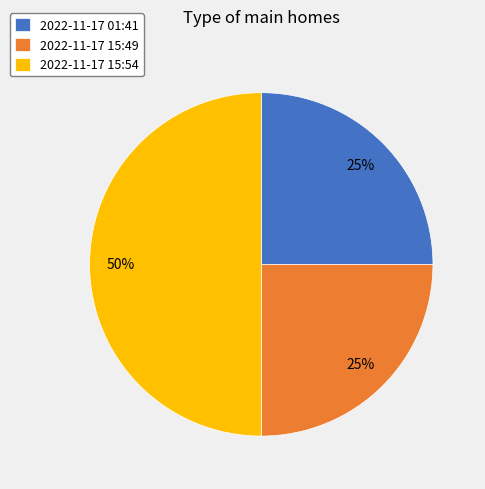

Which slice is the largest?

2022-11-17 15:54